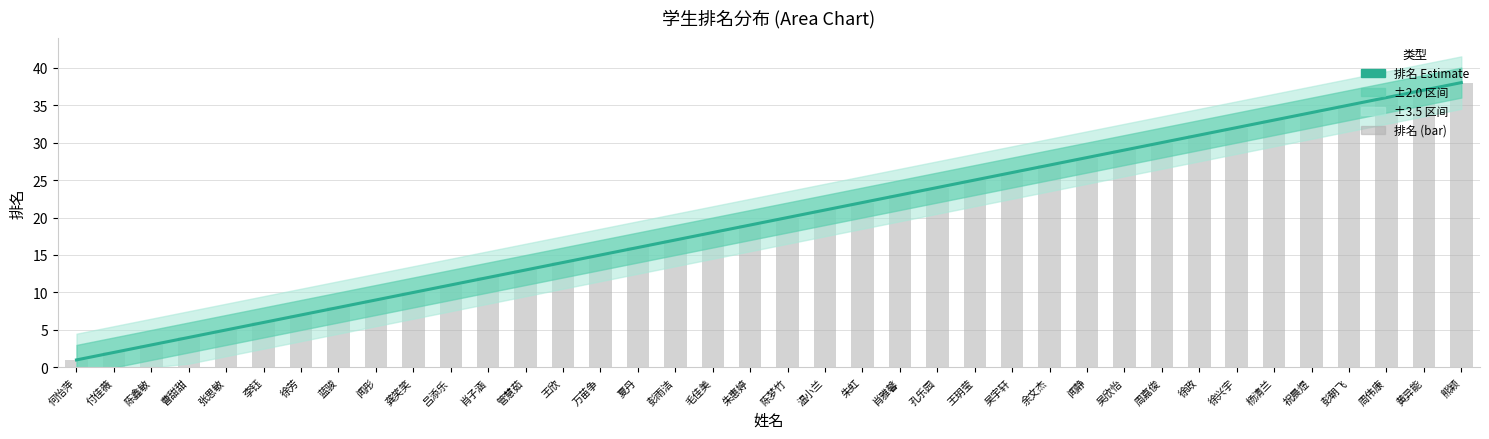

Which series has the largest total across all categories?

排名 (Estimate)